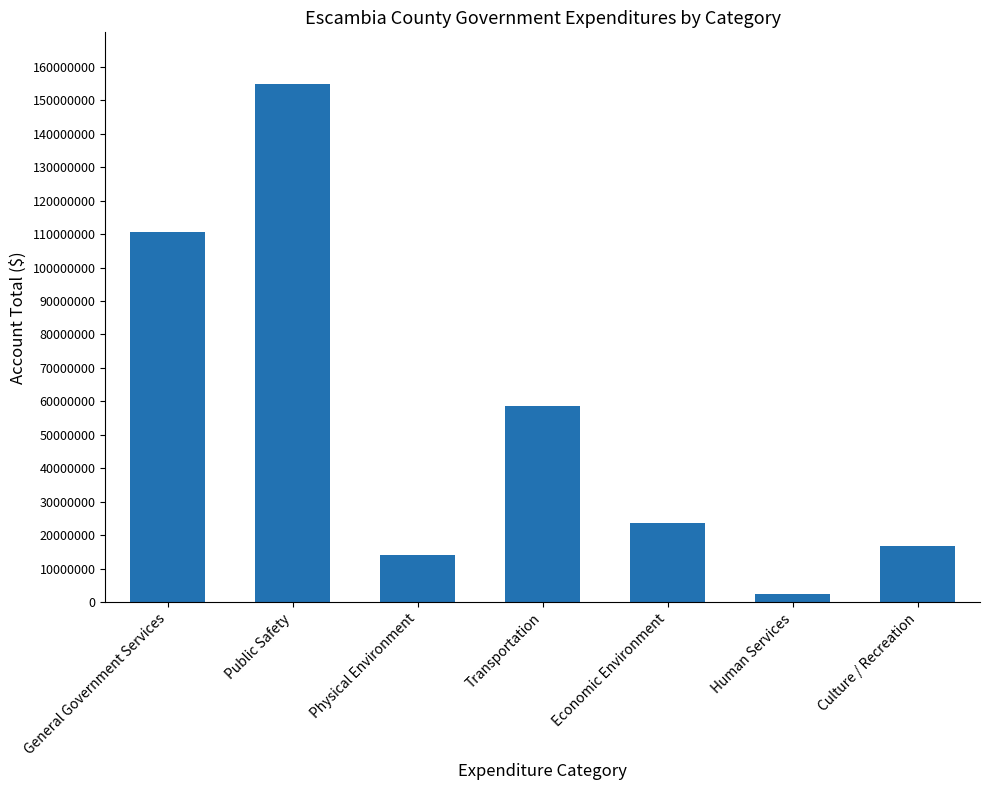

Reading left to right, list all the values displayed in this chart.

110481243	154806710	13996270	58534393	23552429	2449213	16685778